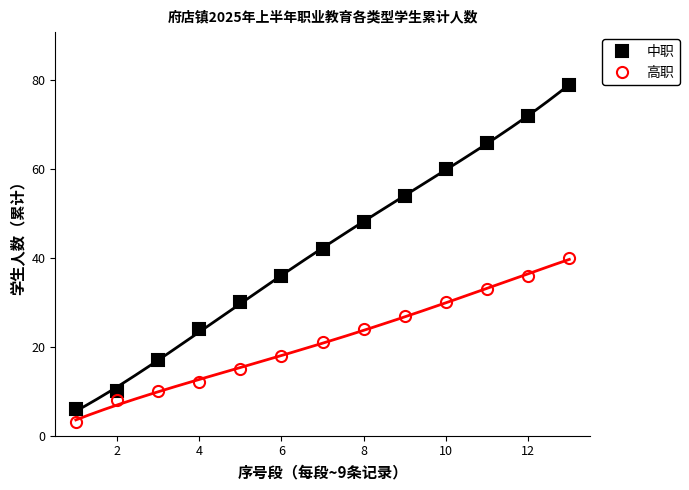

True or false: 高职 and 中职 intersect in this chart.

False